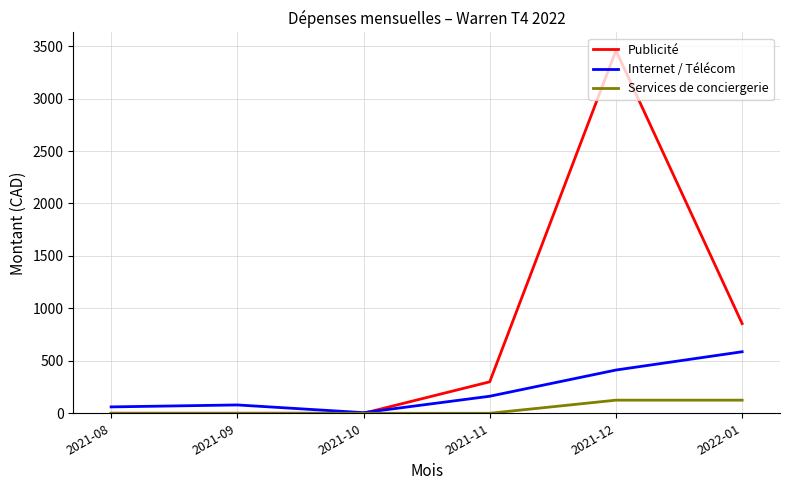

Which series has the largest total across all categories?

Publicité